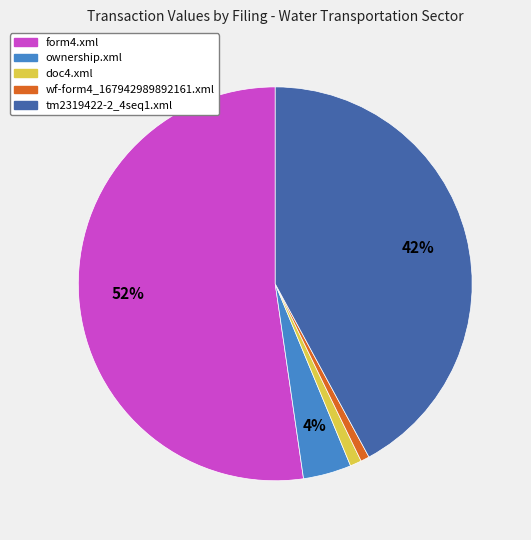

Between tm2319422-2_4seq1.xml and ownership.xml, which is larger?

tm2319422-2_4seq1.xml